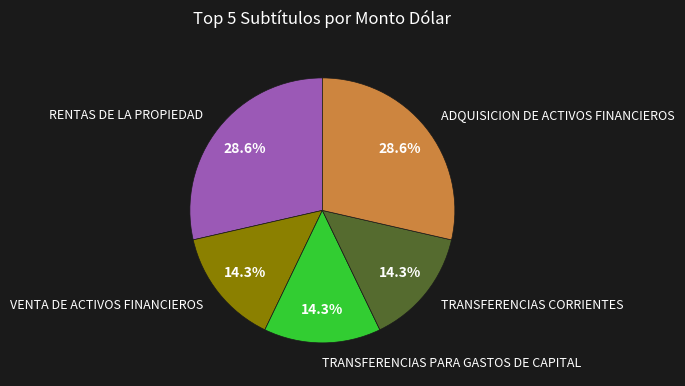

Do TRANSFERENCIAS PARA GASTOS DE CAPITAL and VENTA DE ACTIVOS FINANCIEROS together represent more than half of the pie?

No